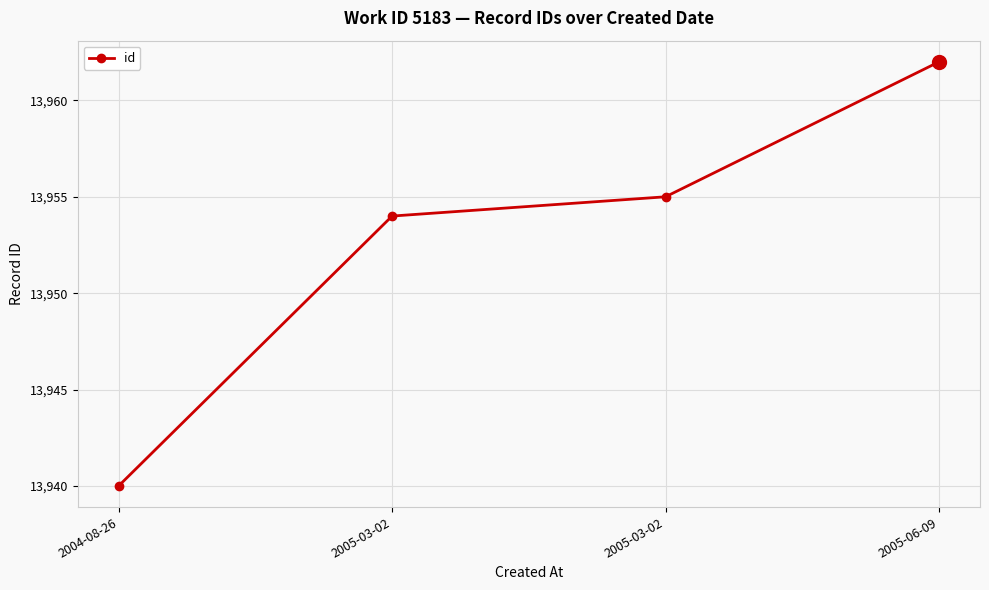

Reading left to right, extract all data points from this chart.

2004-08-26=13940	2005-03-02=13954	2005-03-02=13955	2005-06-09=13962